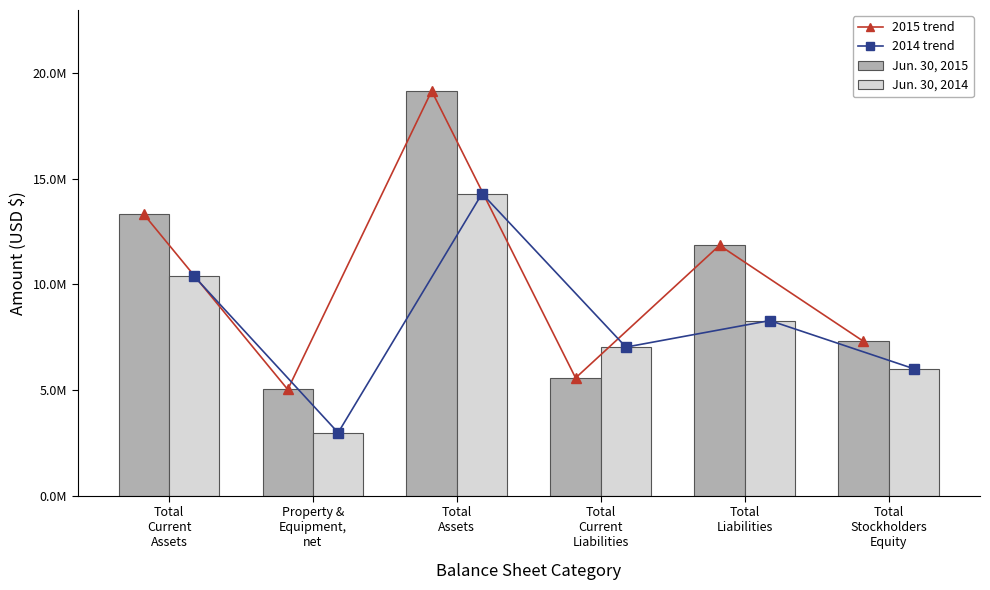

Which series has the largest total across all categories?

2015 trend